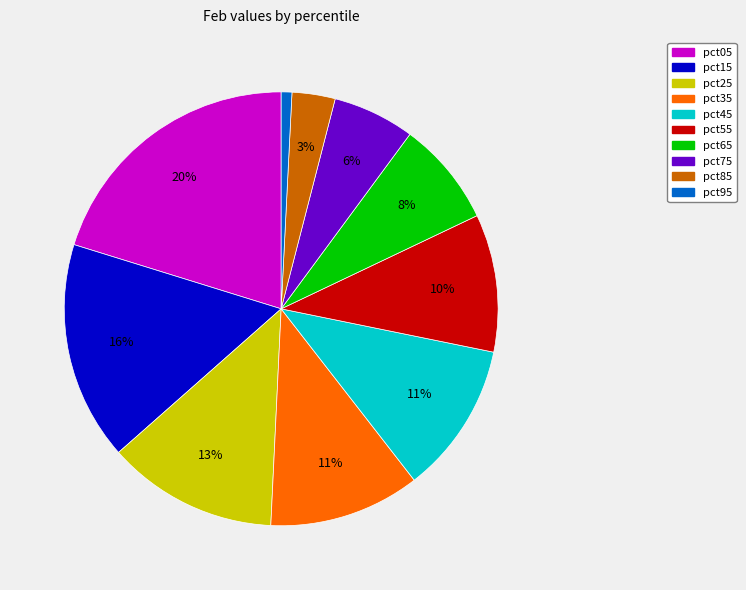

To the nearest percent, what portion does pct45 represent?

11%